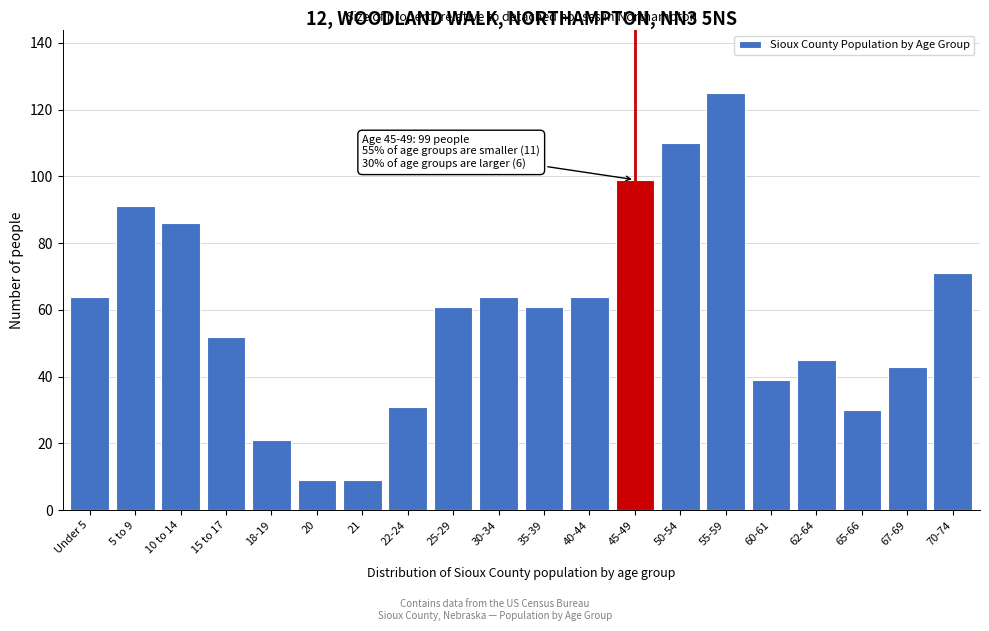

Reading right to left, transcribe all the data shown in this chart.

71	43	30	45	39	125	110	99	64	61	64	61	31	9	9	21	52	86	91	64